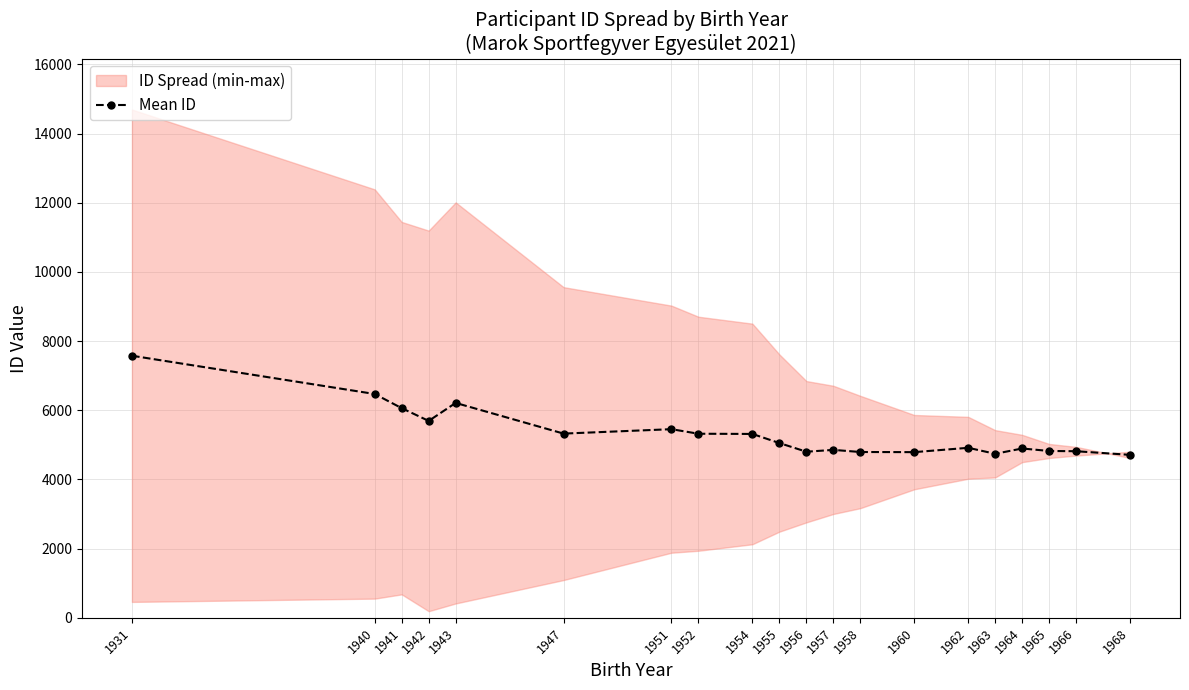

Rank the categories by value from lowest to highest.

1968, 1963, 1960, 1958, 1956, 1966, 1965, 1957, 1964, 1962, 1955, 1954, 1952, 1947, 1951, 1942, 1941, 1943, 1940, 1931